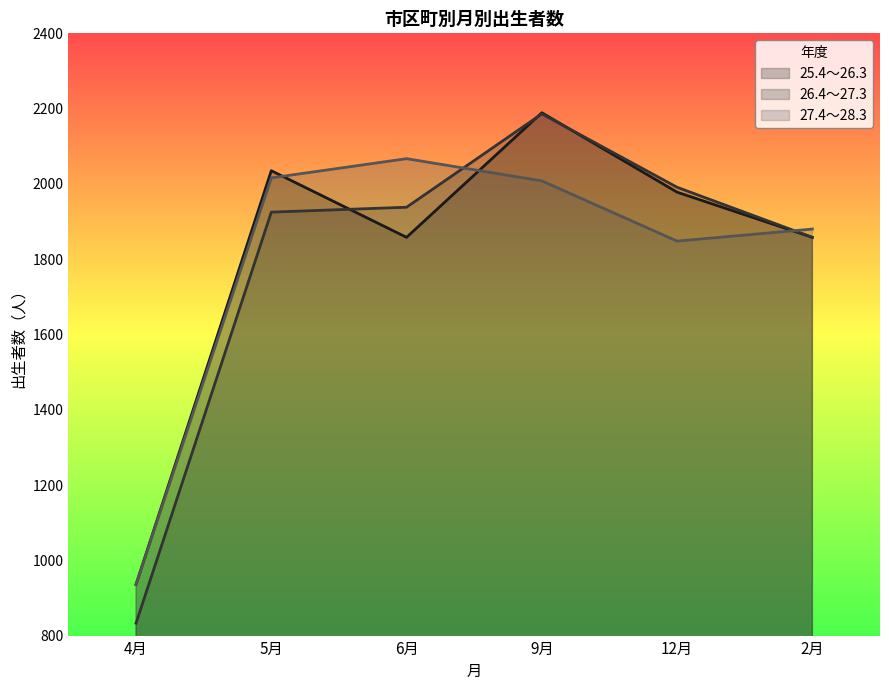

What is the lowest value of the 25.4～26.3 series?

936